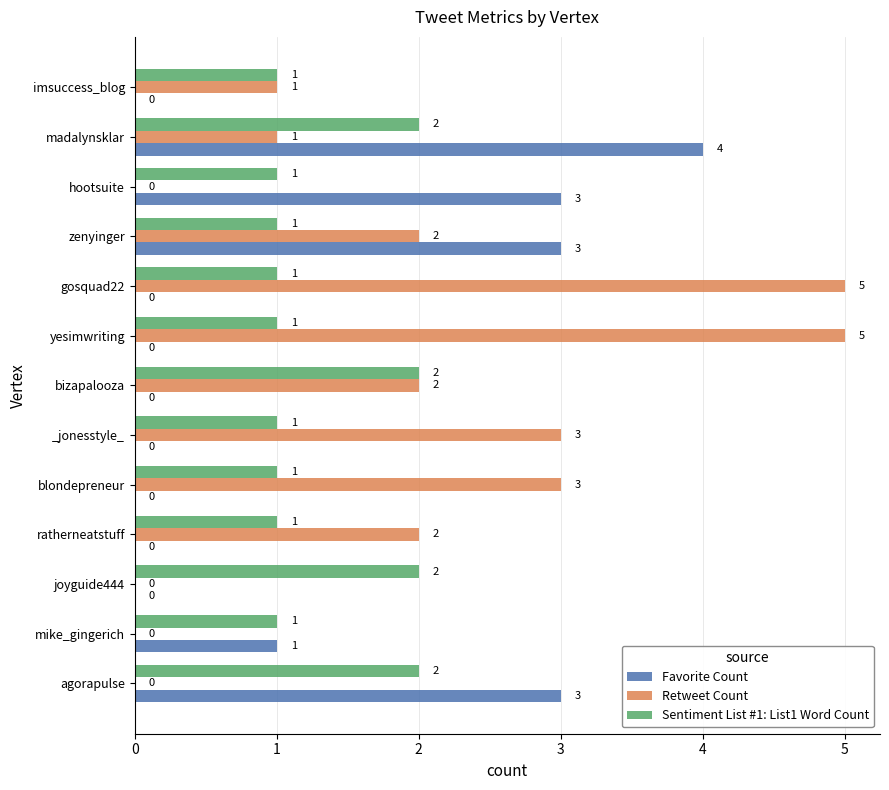

How many Sentiment List #1: List1 Word Count values are between 1 and 2?

13